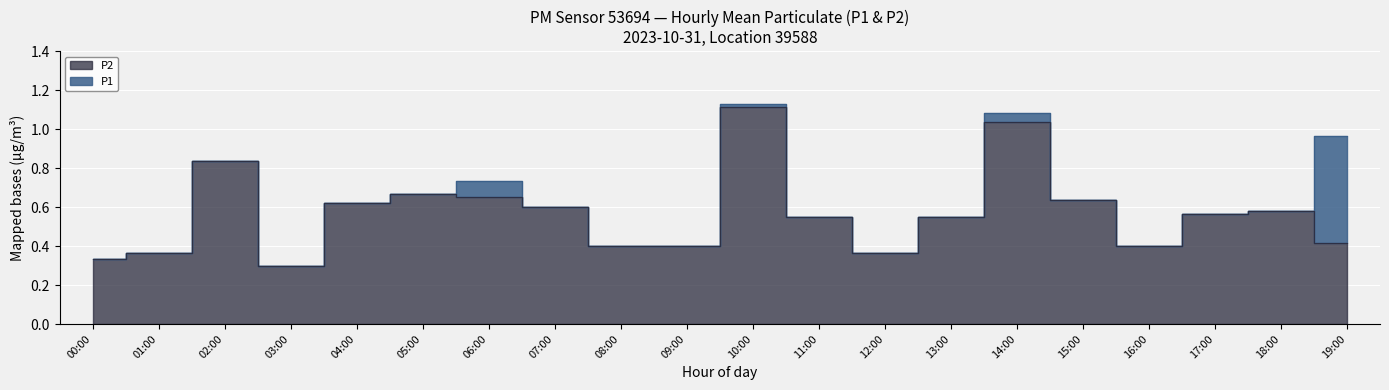

Which has a higher value, 04:00 or 15:00?

15:00